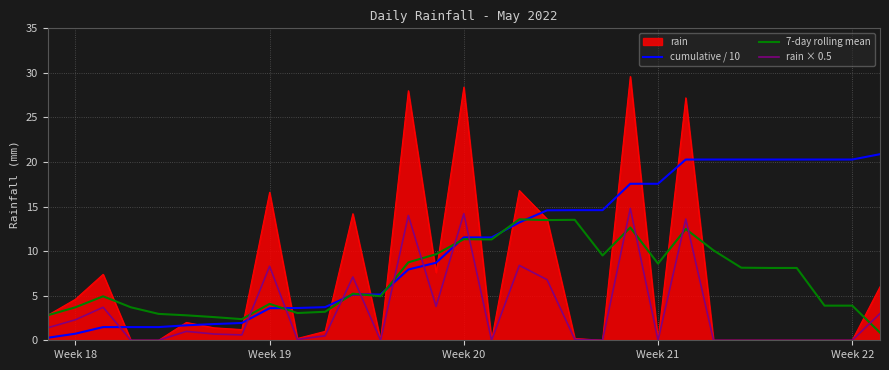

What is the maximum value for cumulative / 10?

20.9